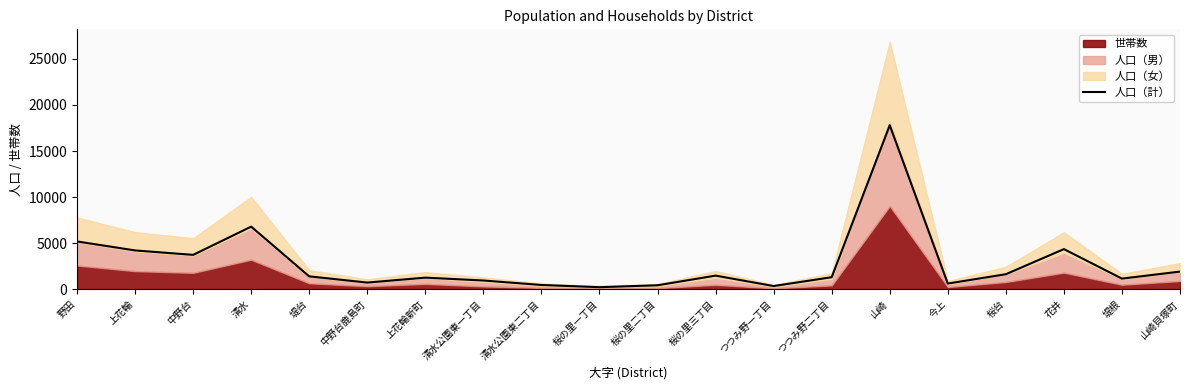

What is the value of the 4th point from the left?

6811